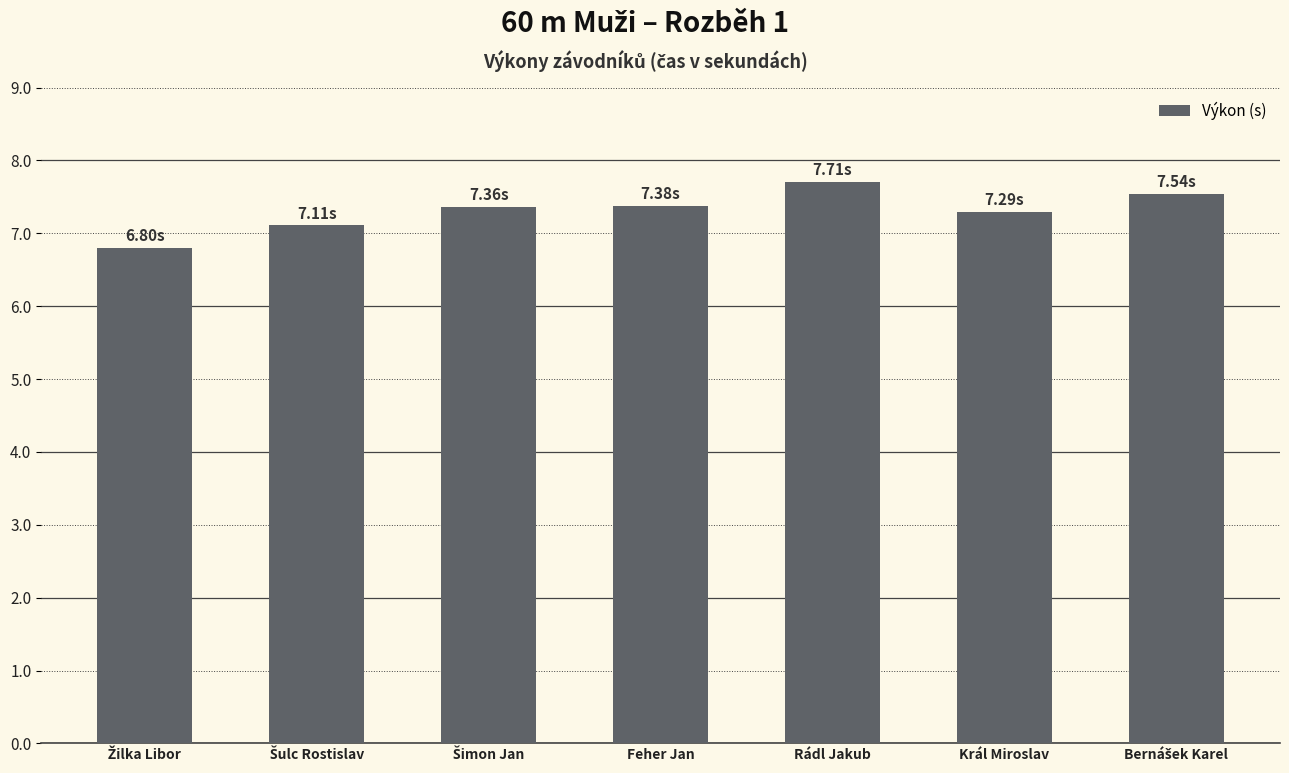

Between Král Miroslav and Feher Jan, which is larger?

Feher Jan